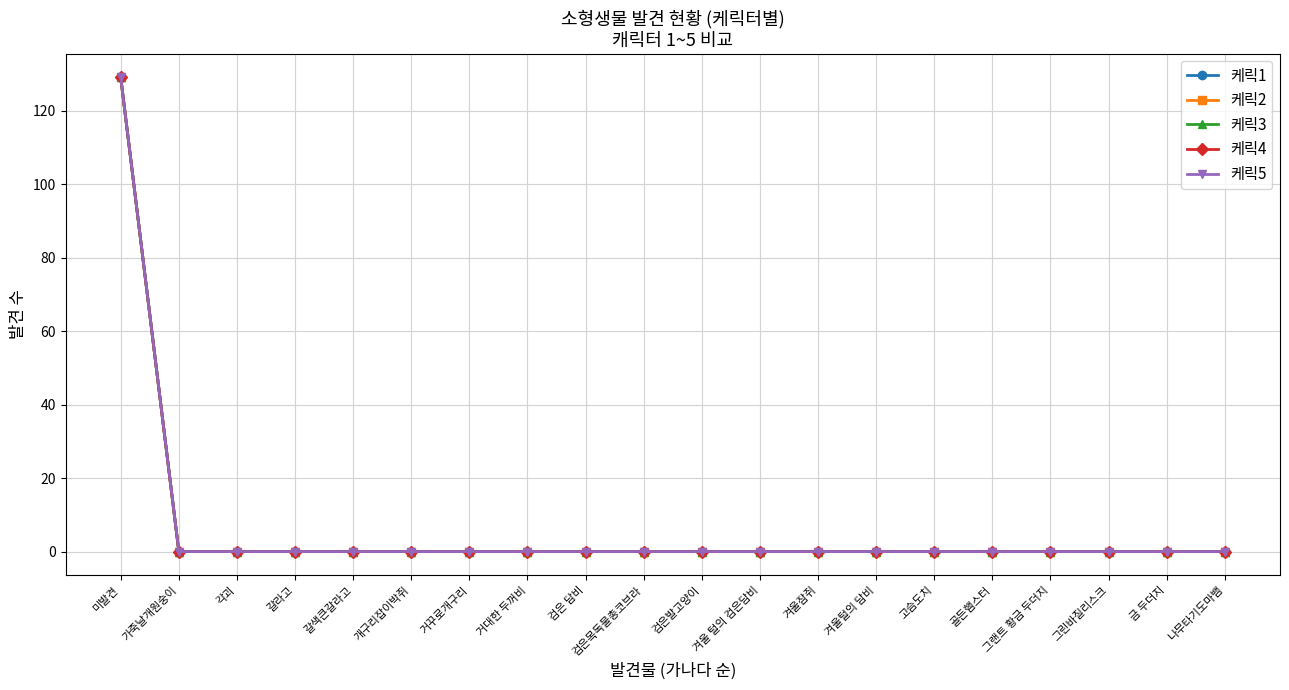

The 케릭4 series shows 0 at 겨울잠쥐. True or false?

True